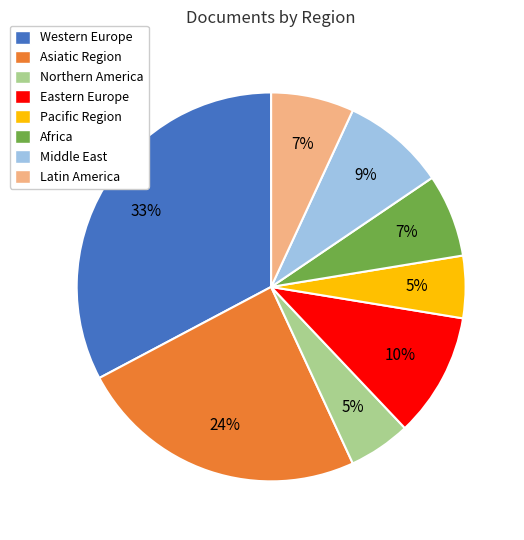

What is the largest slice in the pie chart?

Western Europe